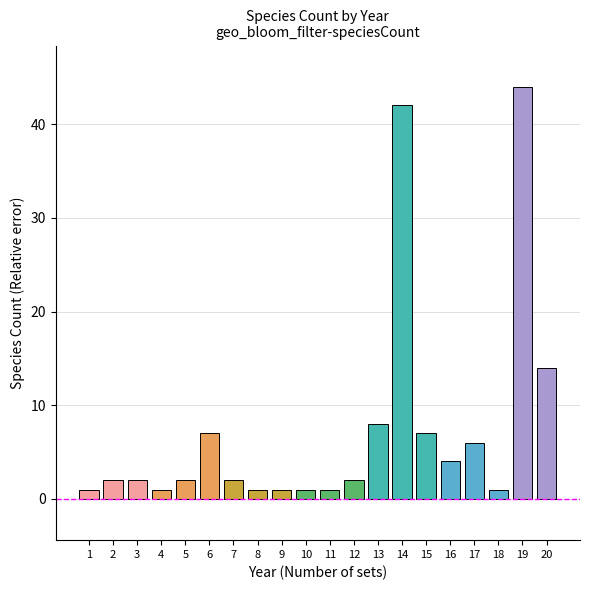

What is the ratio of the value at 18 to the value at 4?

1.0